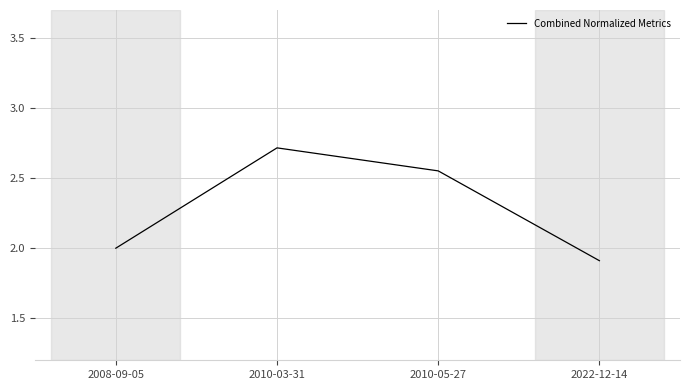

What is the sum of all values?

9.2